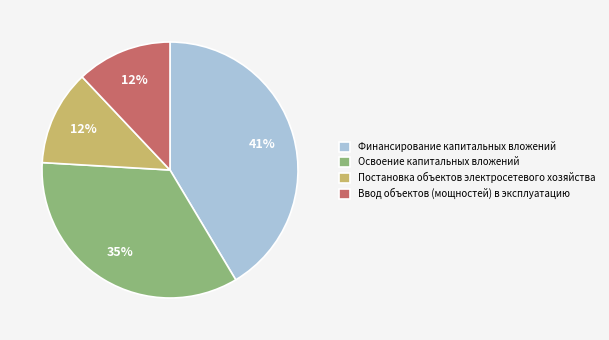

Count the number of slices in the pie.

4